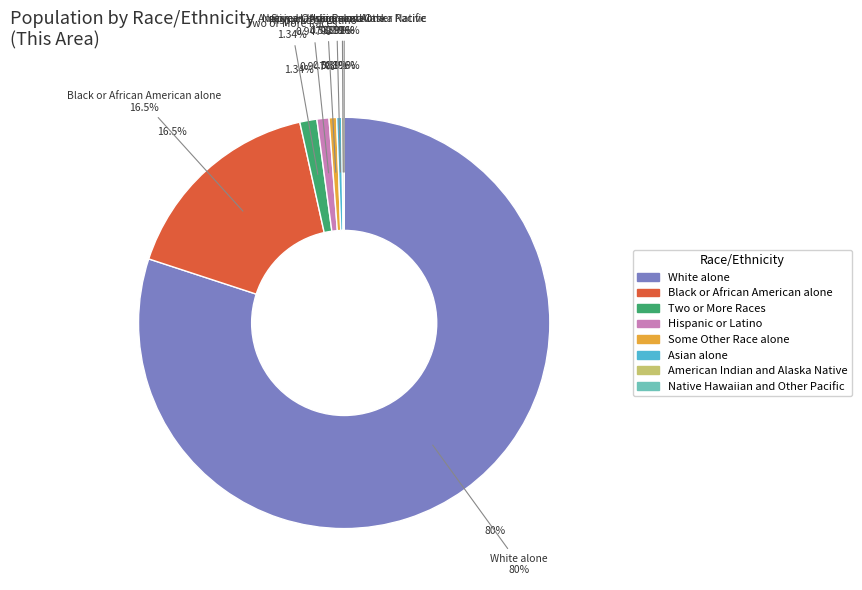

Combined, do Hispanic or Latino and American Indian and Alaska Native account for over 50%?

No